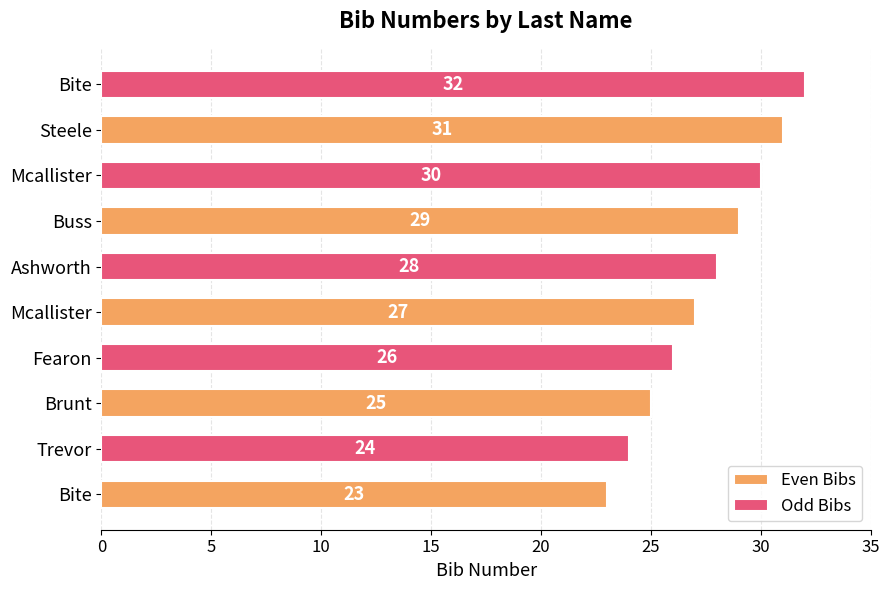

How many data points in Odd Bibs are less than 28?

2